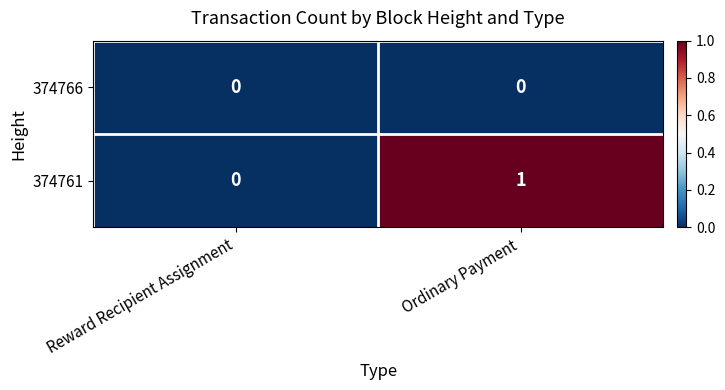

At Ordinary Payment, list the series in order from largest to smallest.

374761, 374766